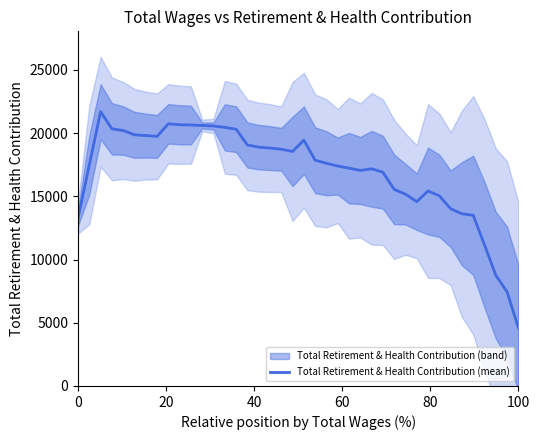

What is the lowest value of the Total Retirement & Health Contribution (mean) series?

4595.6